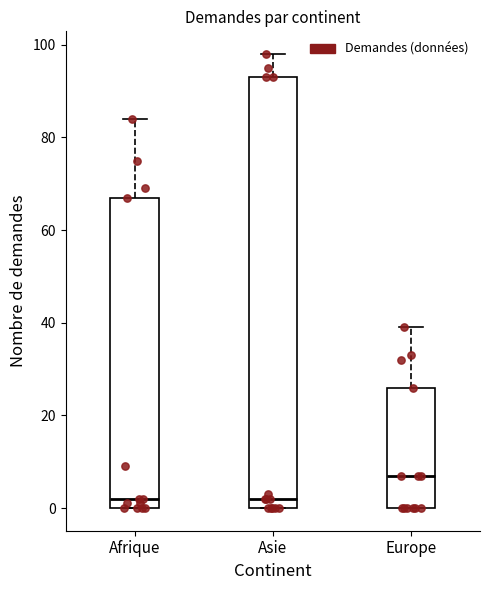

Which box's median line is the highest?

Europe